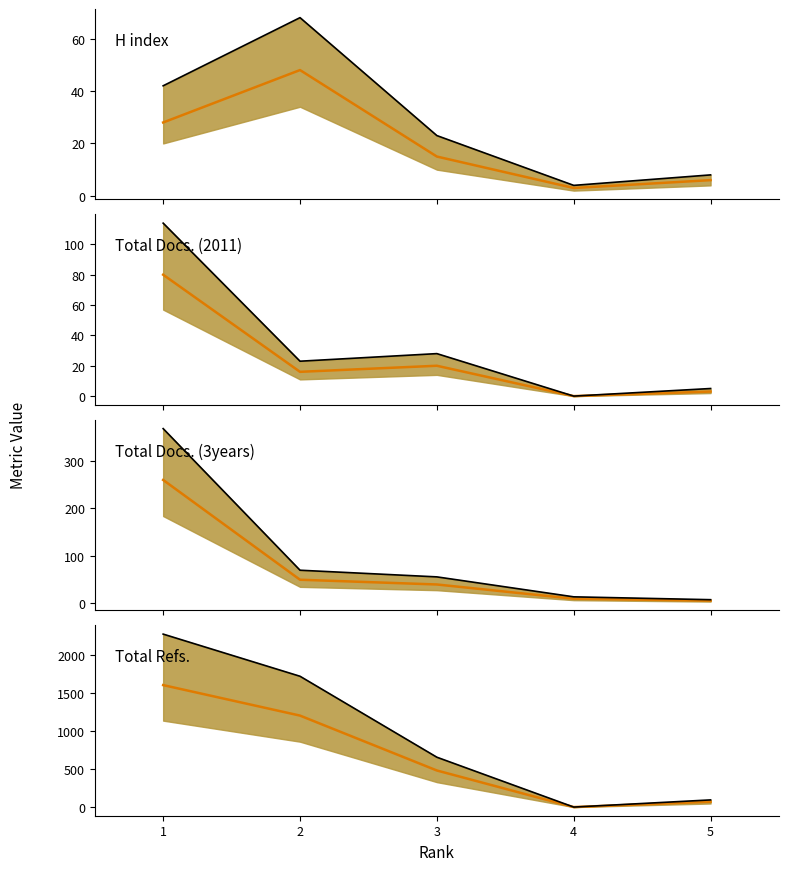

Where do Total Docs. (2011) and H index first cross each other?

1 and 2